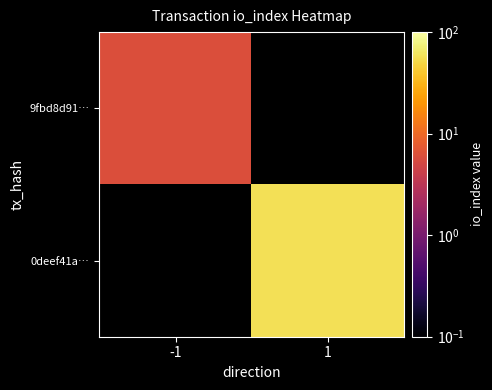

At 1, list the series in order from largest to smallest.

9fbd8d91…, 0deef41a…